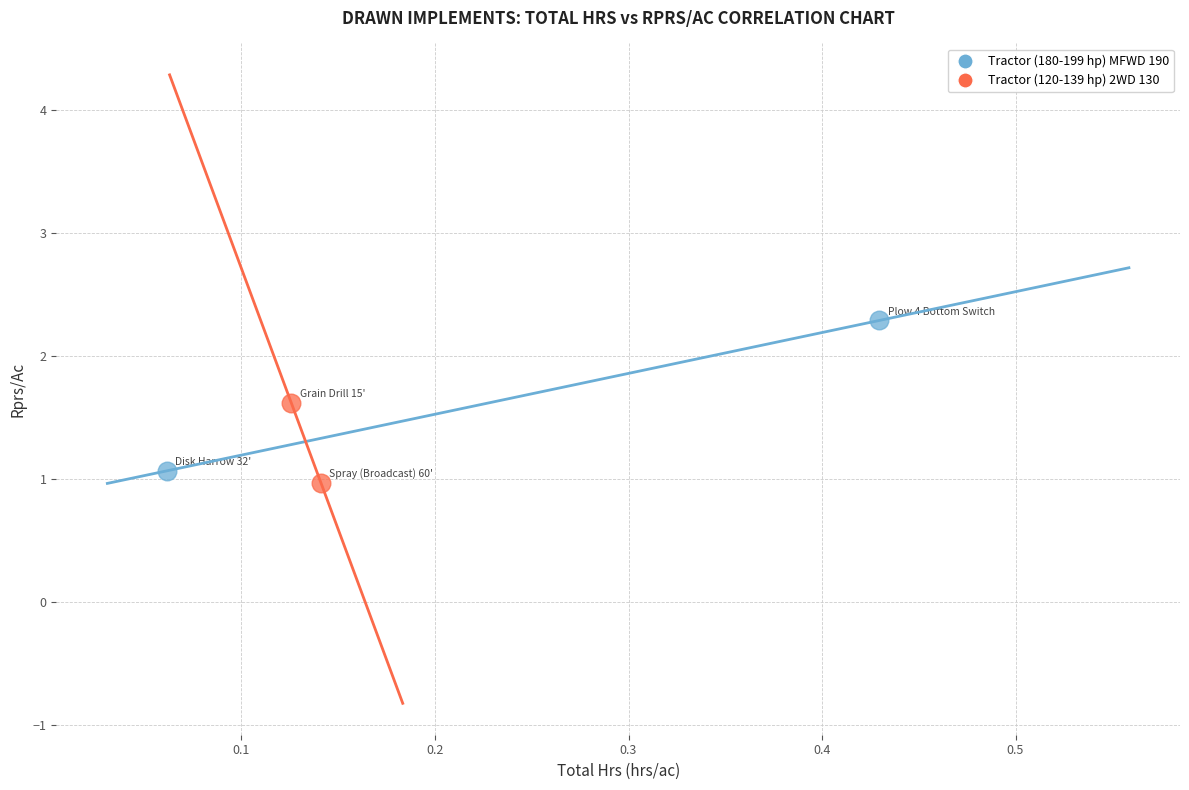

What are all the series names shown in the legend?

Tractor (180-199 hp) MFWD 190, Tractor (120-139 hp) 2WD 130